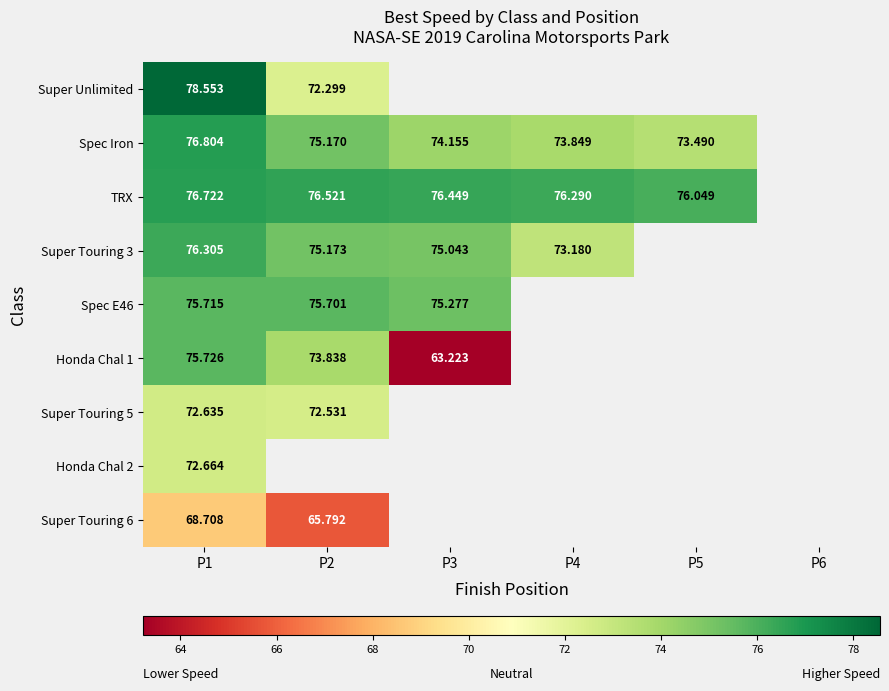

What is the lowest value of the Honda Chal 2 series?

72.7